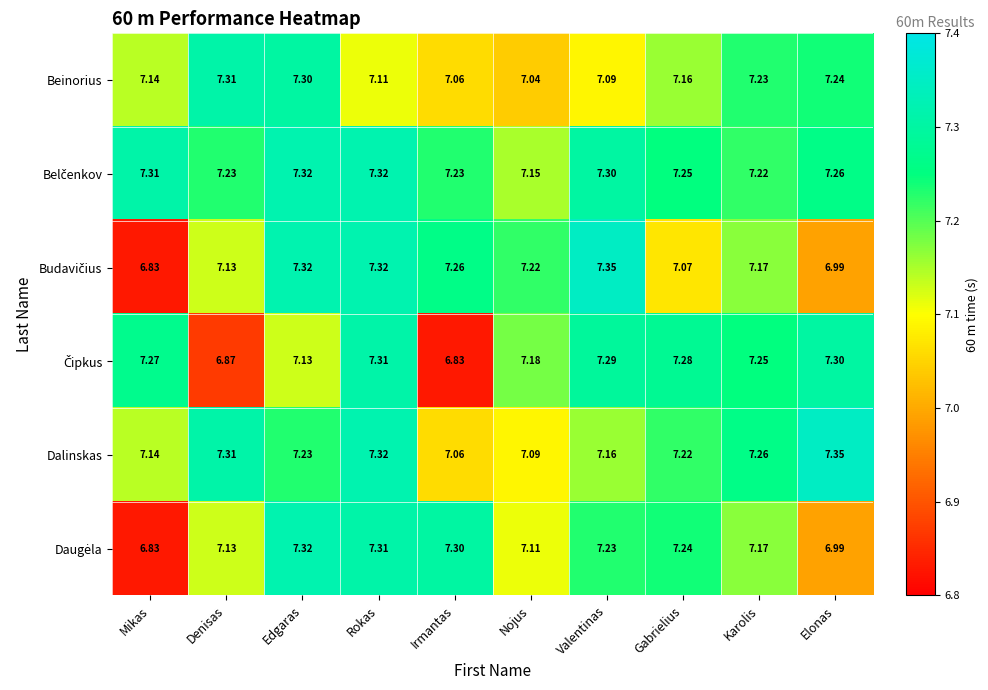

At which label does Dalinskas reach its peak?

Elonas